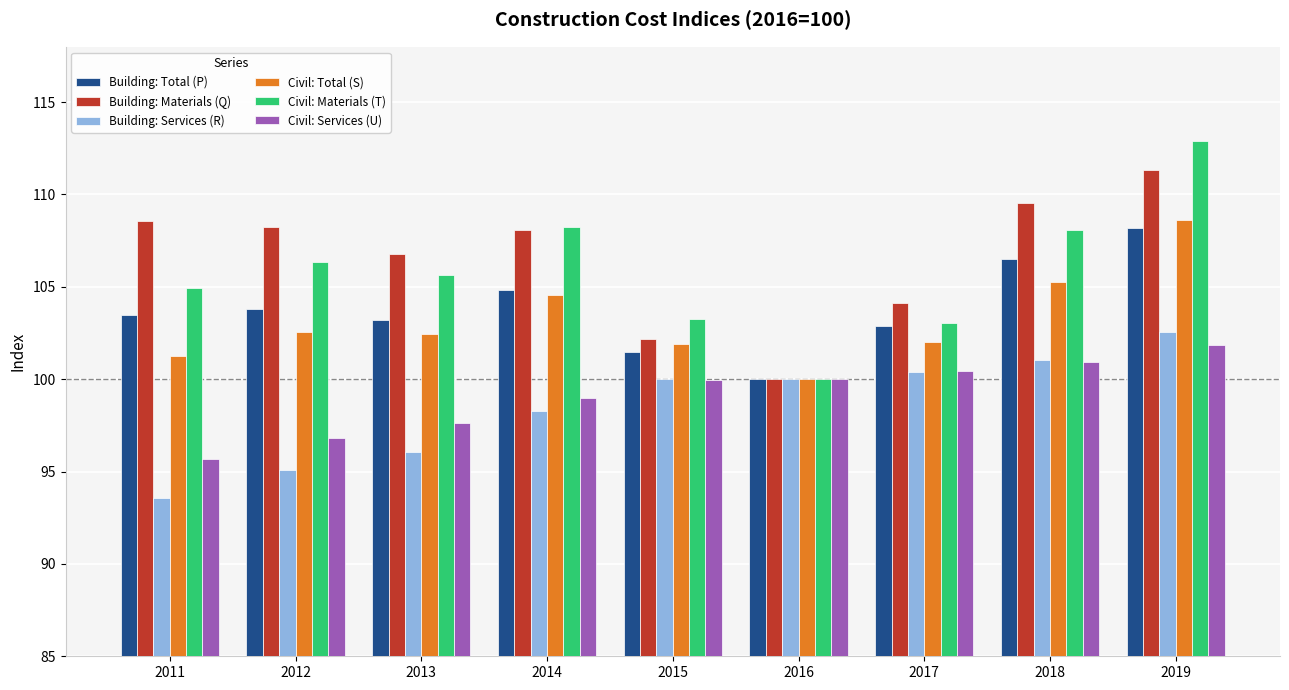

Is the value of Building: Services (R) at 2012 greater than the value of Building: Total (P) at 2017?

No